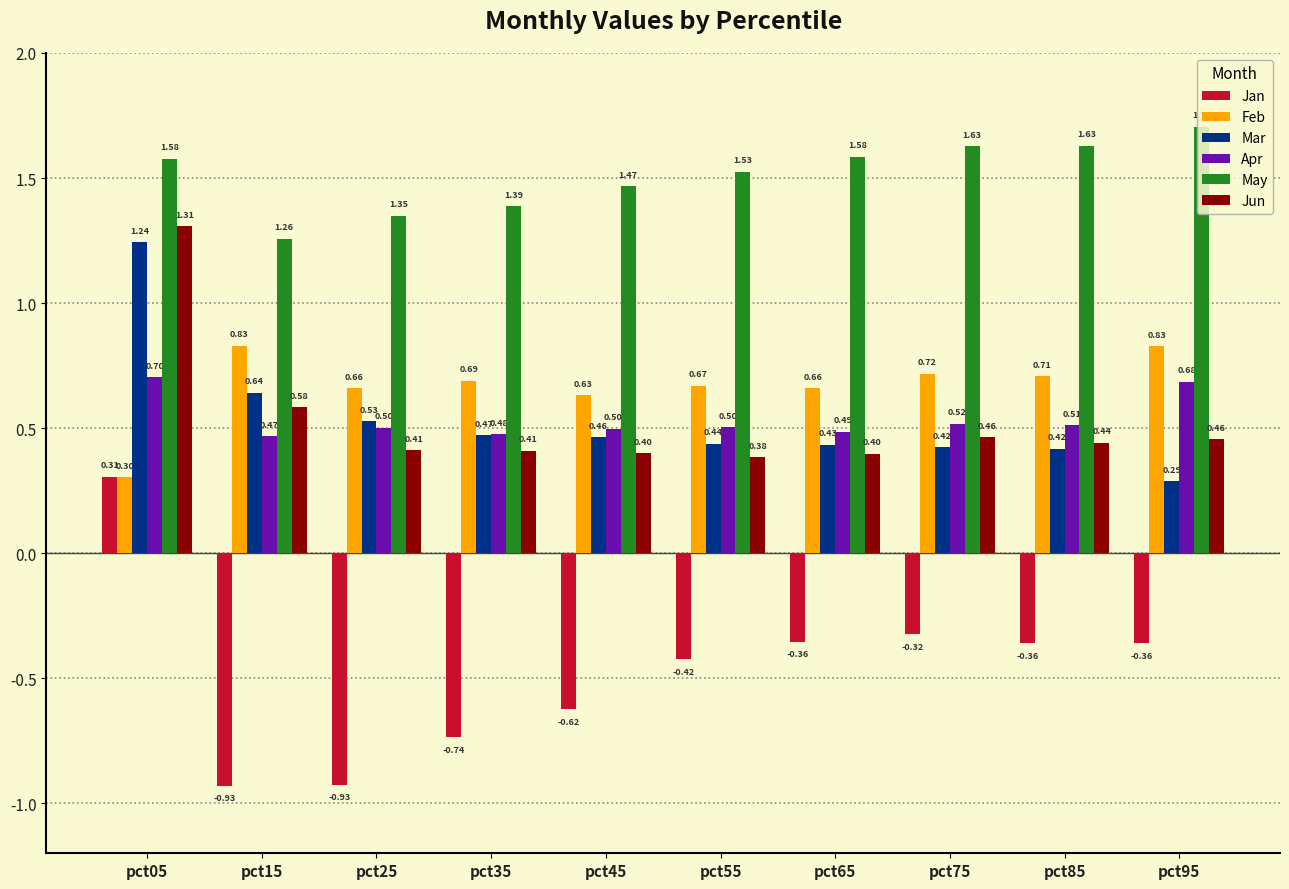

The value of Jan at pct05 is 0.3. True or false?

True